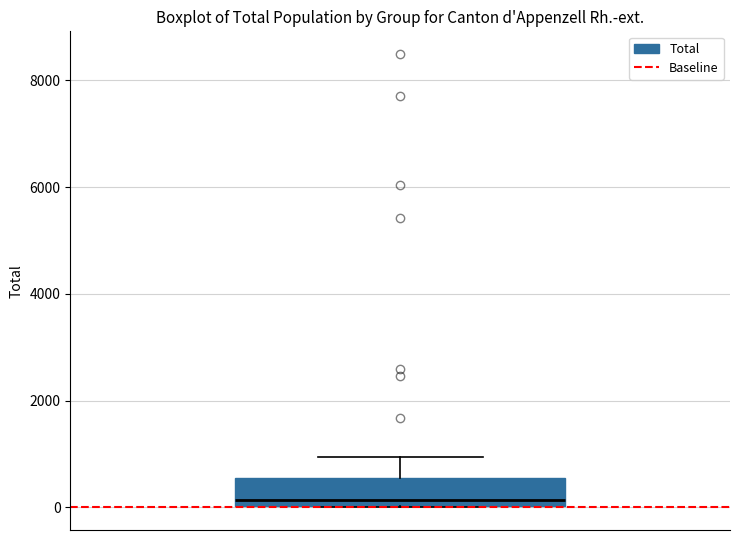

Transcribe this box plot: give where the median line is, the range the box spans, and where the two whiskers end, as read against the y-axis. The values are not printed on the chart, so give them approximately, as read against the axis.

median 200, box 0 to 600, whiskers 0 to 1000